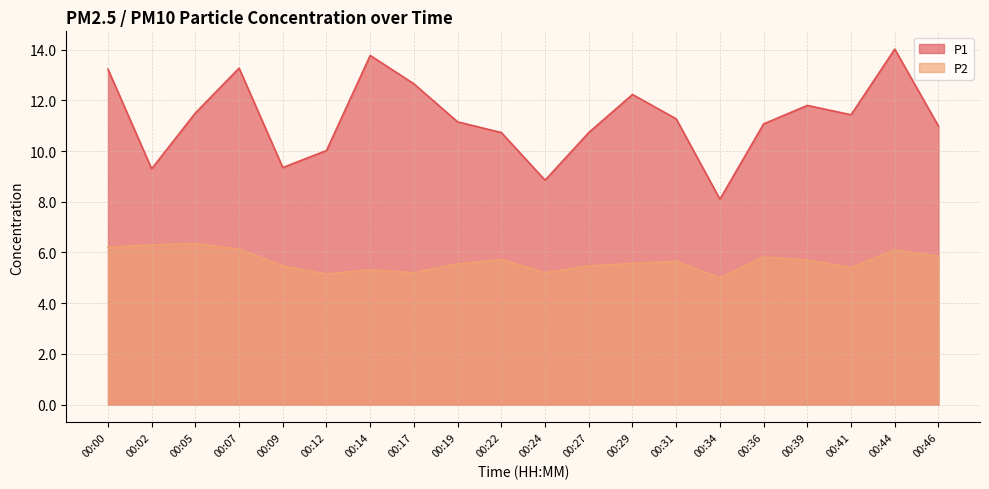

Which series changed the most between 00:12 and 00:22?

P1